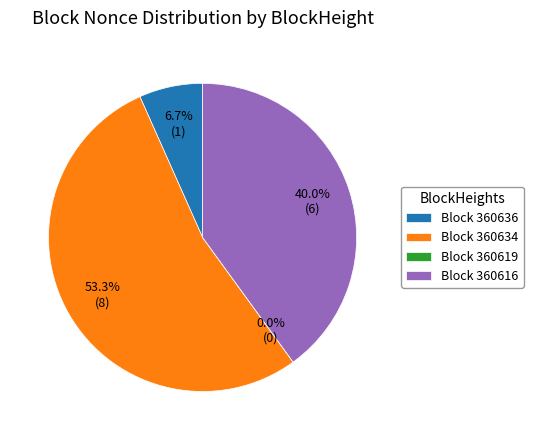

What is the largest slice in the pie chart?

360634